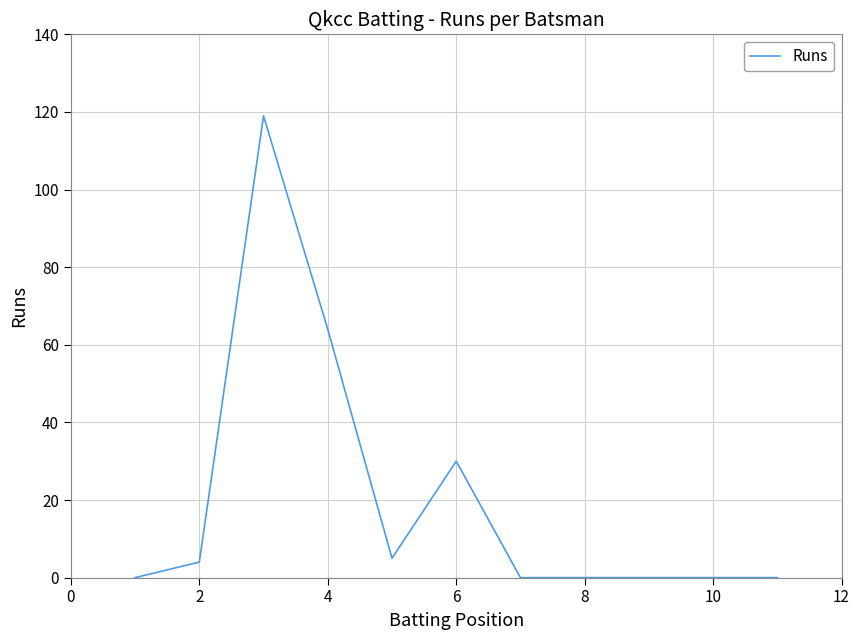

Does the chart have visible grid lines?

Yes